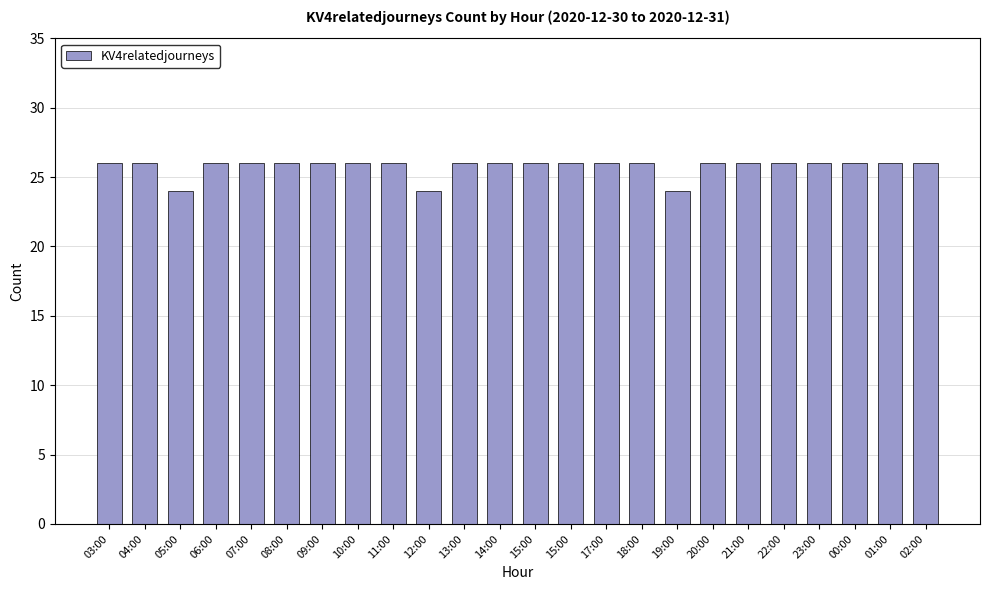

What is the label of the 11th bar from the right?

15:00